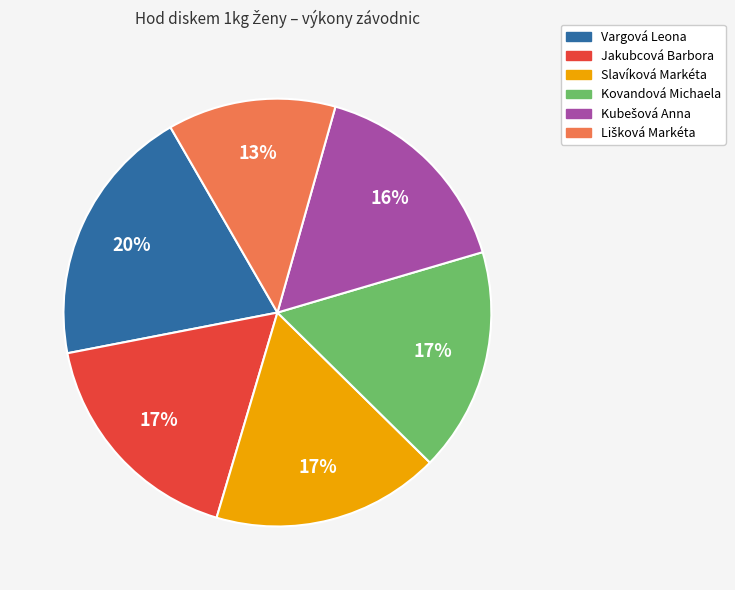

To the nearest percent, what is the difference between the largest and smallest slice percentages?

7%